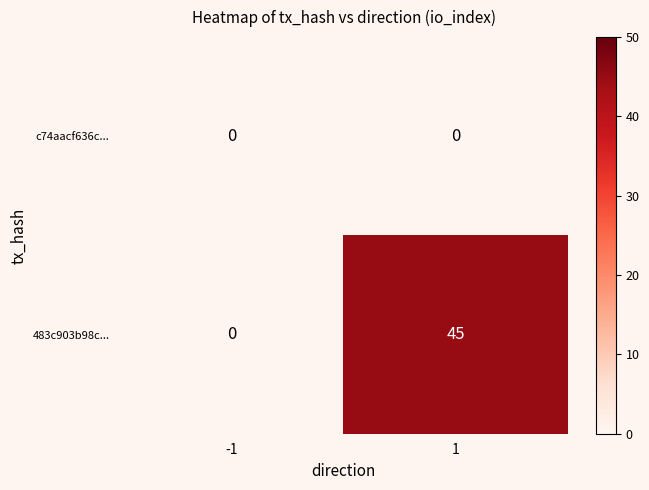

What is the difference between the 483c903b98c... values at 1 and -1?

45